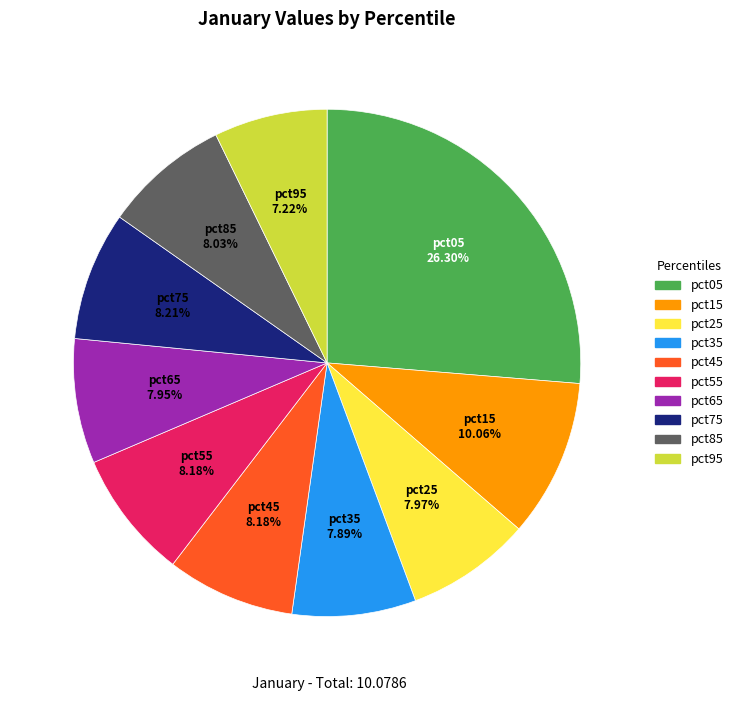

Is there any slice that represents more than half of the pie?

No